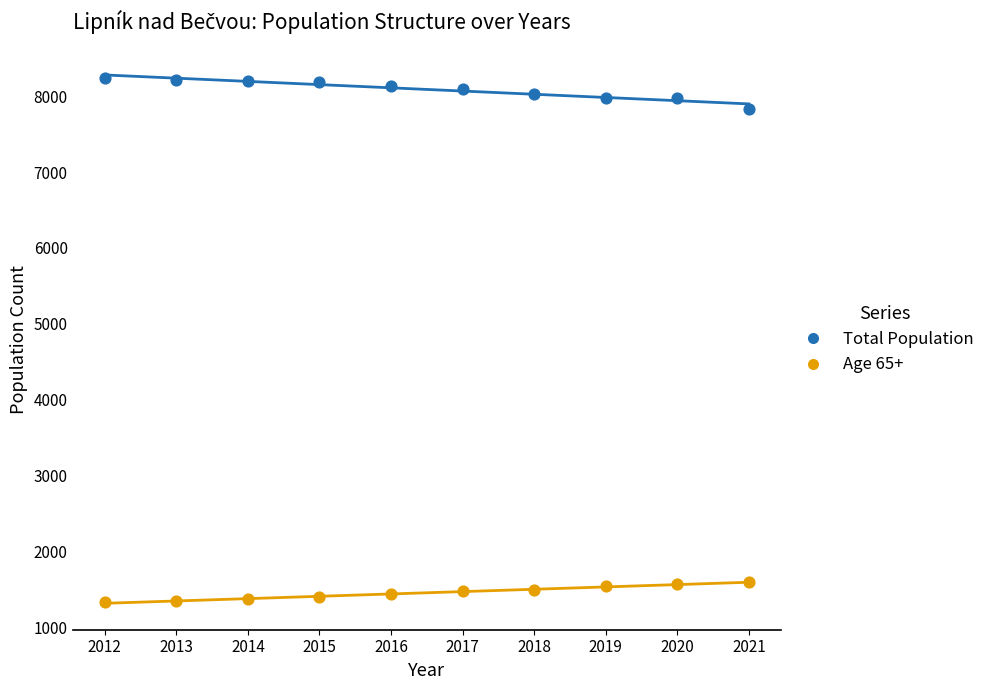

Across all data points, what is the range of X values (max minus min)?

9